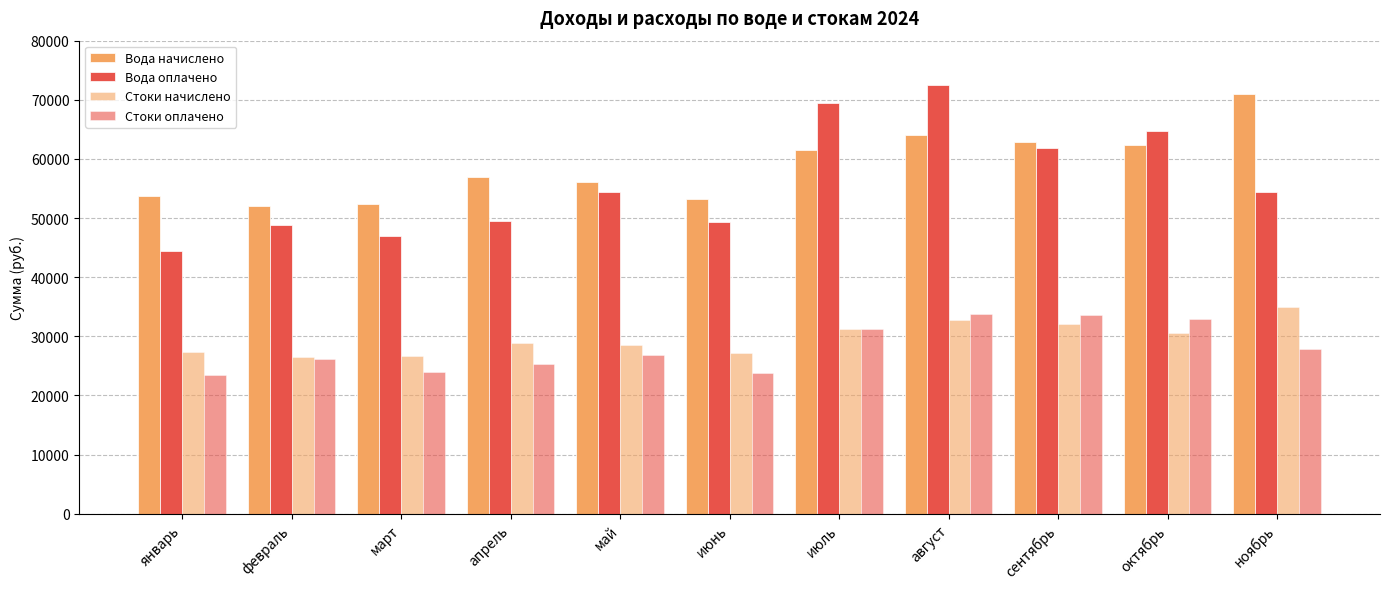

What is the difference between the maximum and minimum values in the Вода начислено series?

18908.0